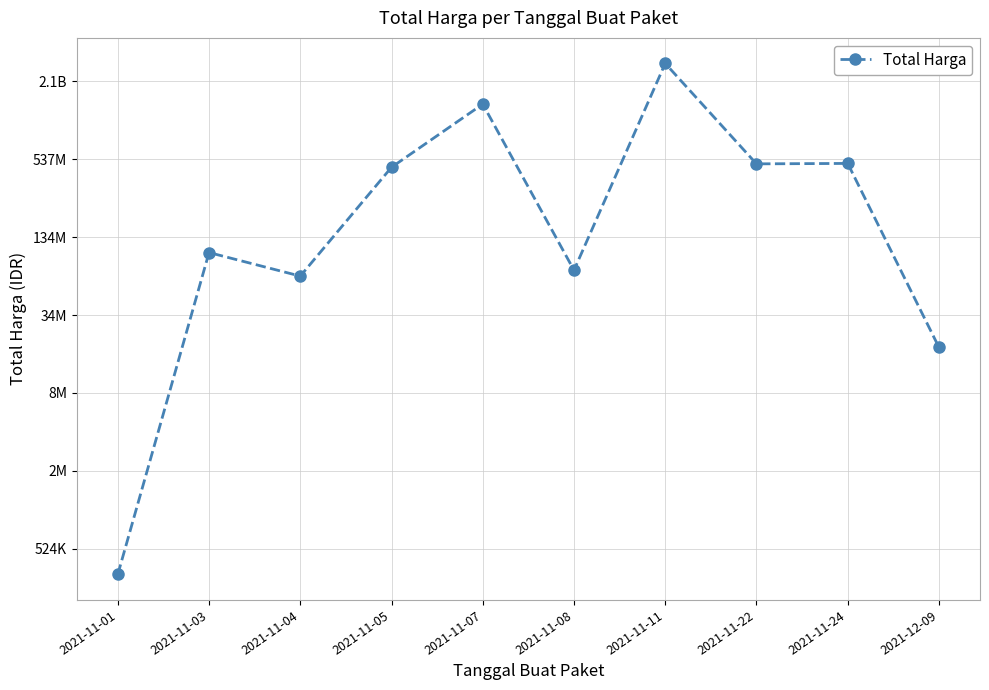

Which category has the highest value across all series?

2021-11-11